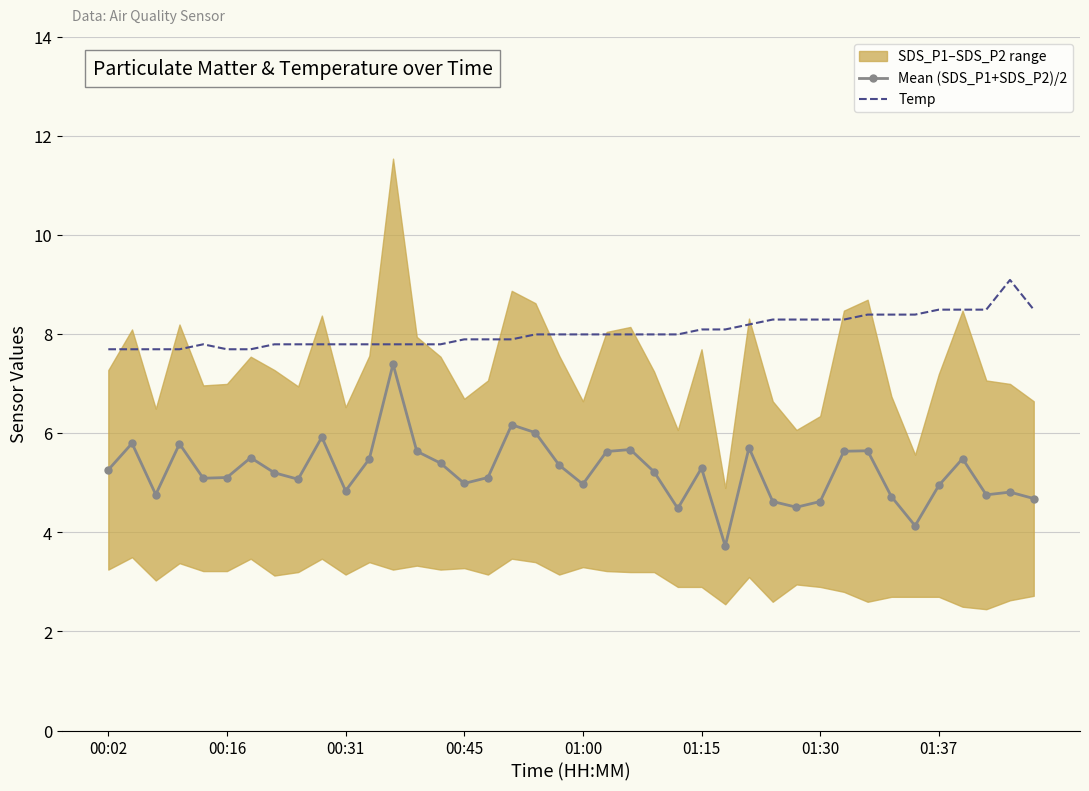

Reading left to right, transcribe all the data shown in this chart.

Mean (SDS_P1+SDS_P2)/2: 5.3	5.8	4.8	5.8	5.1	5.1	5.5	5.2	5.1	5.9	4.8	5.5	7.4	5.6	5.4	5.0	5.1	6.2	6.0	5.4	5.0	5.6	5.7	5.2	4.5	5.3	3.7	5.7	4.6	4.5	4.6	5.6	5.6	4.7	4.1	5.0	5.5	4.8	4.8	4.7
Temp: 7.7	7.7	7.7	7.7	7.8	7.7	7.7	7.8	7.8	7.8	7.8	7.8	7.8	7.8	7.8	7.9	7.9	7.9	8.0	8.0	8.0	8.0	8.0	8.0	8.0	8.1	8.1	8.2	8.3	8.3	8.3	8.3	8.4	8.4	8.4	8.5	8.5	8.5	9.1	8.5